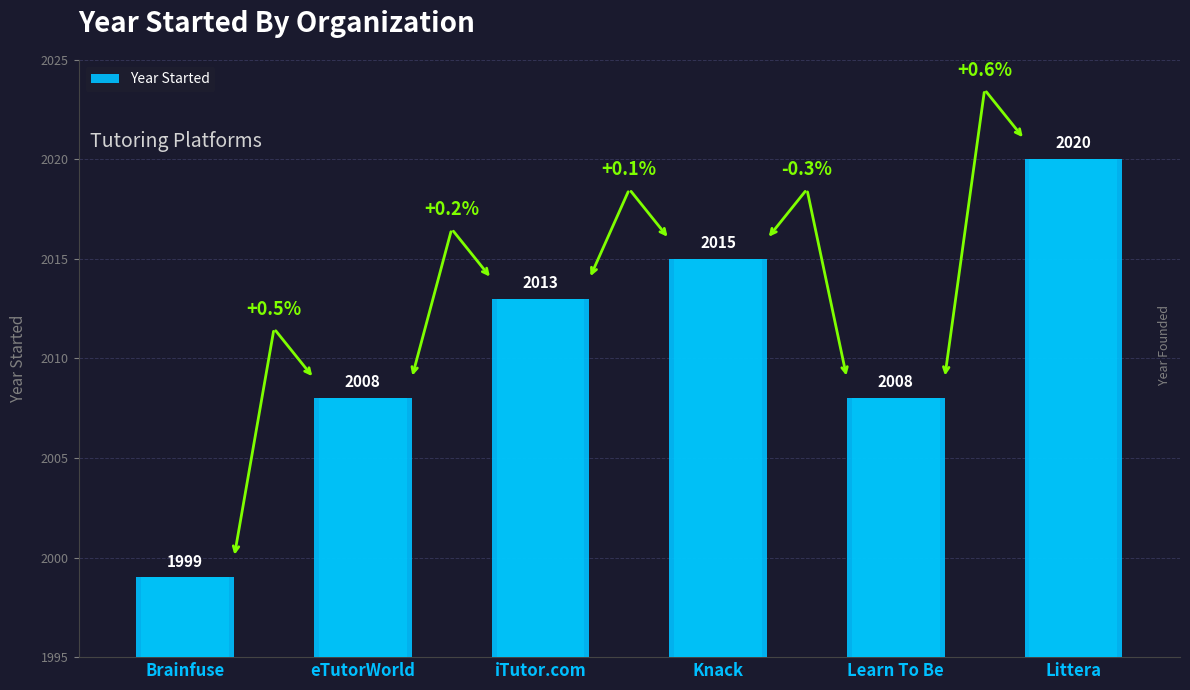

What is the difference between the second highest and minimum values?

16